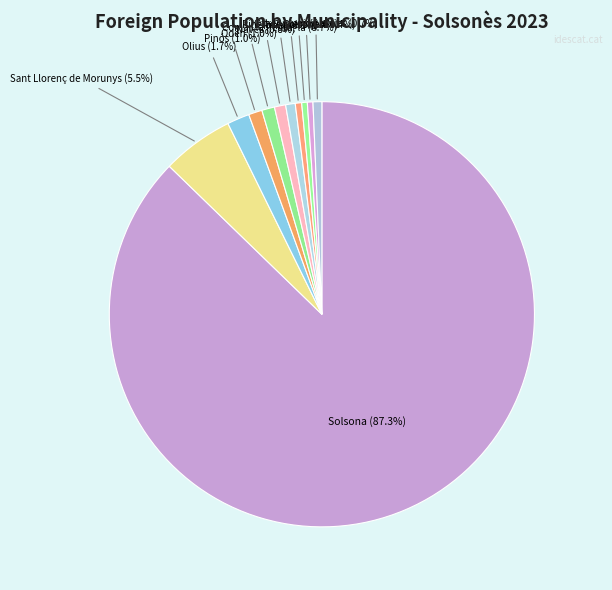

What percentage do Navès and Riner together represent?

1.3%